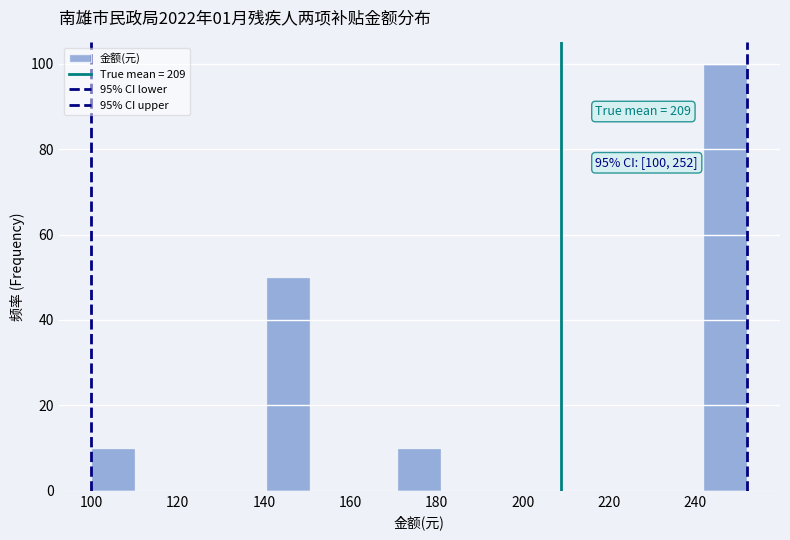

Over which range of the x-axis is the bar tallest?

242 to 252